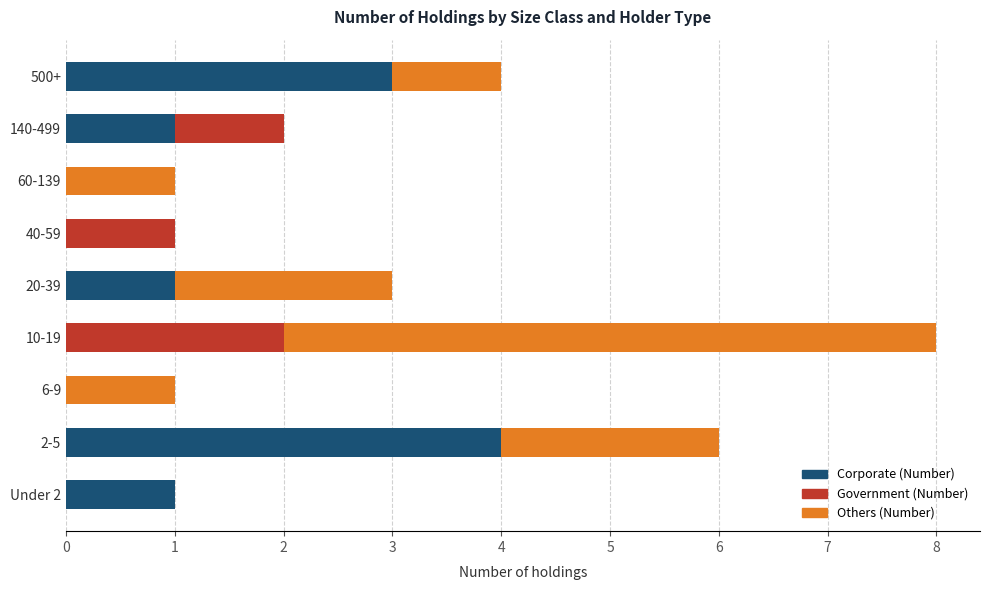

At which category is the sum across all series the highest?

10-19